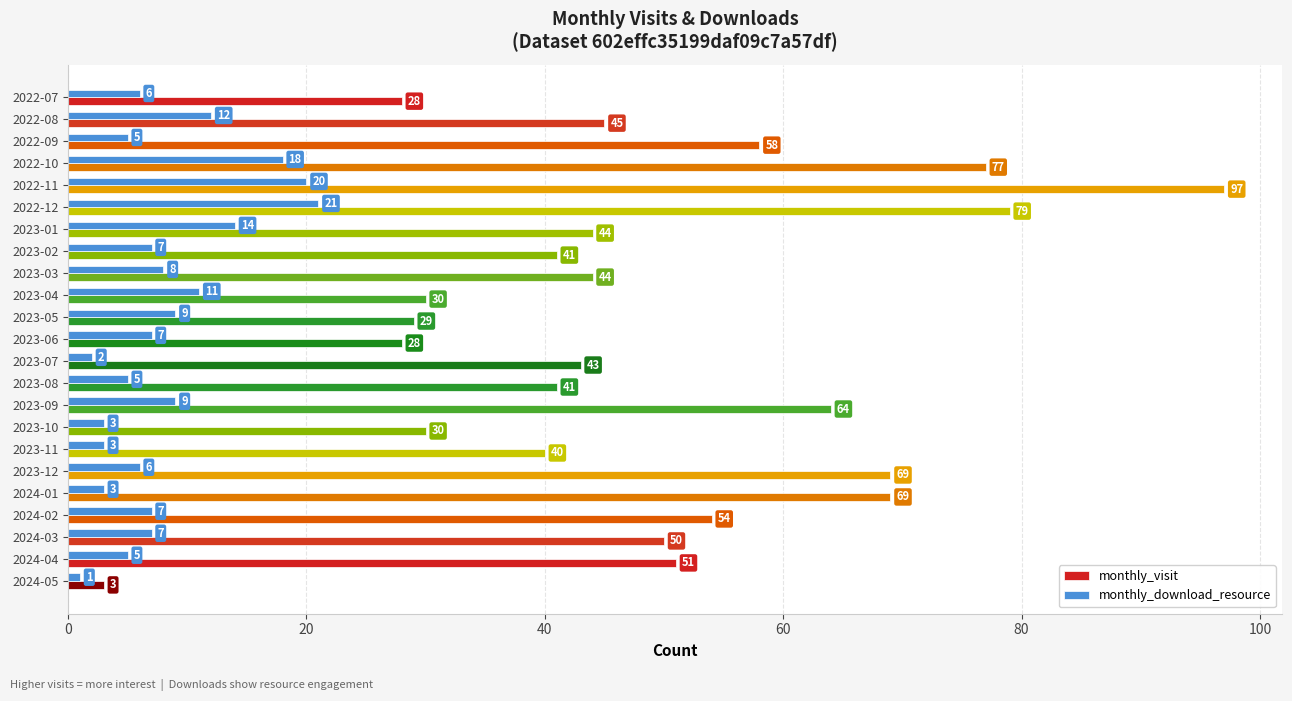

Which series changed the most between 2022-11 and 2023-06?

monthly_visit